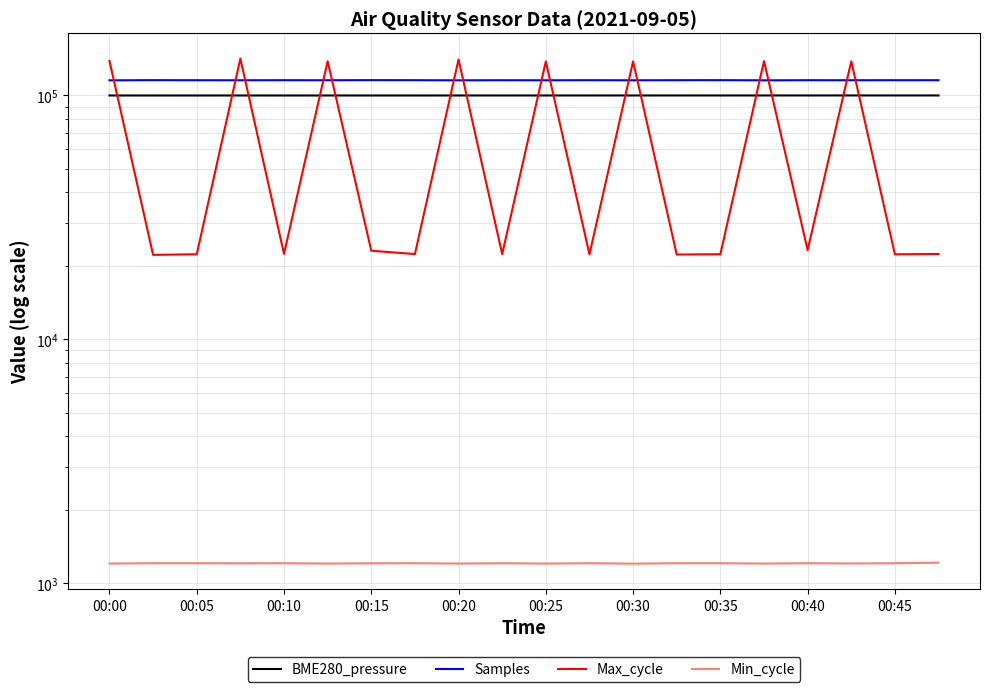

What is the value of the BME280_pressure point at the 8th from the left?

99942.0